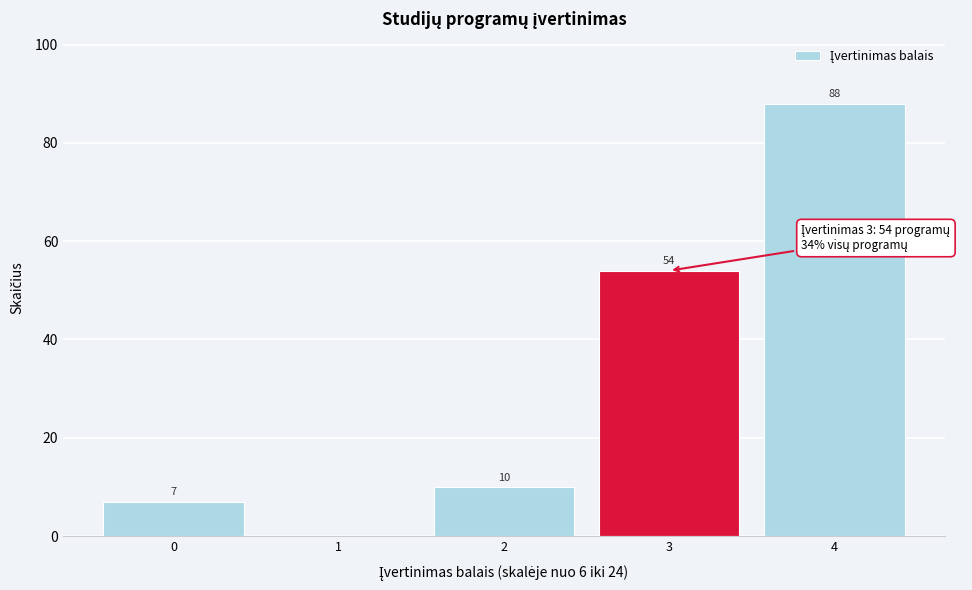

Reading left to right, transcribe all the data shown in this chart.

0=7	1=0	2=10	3=54	4=88